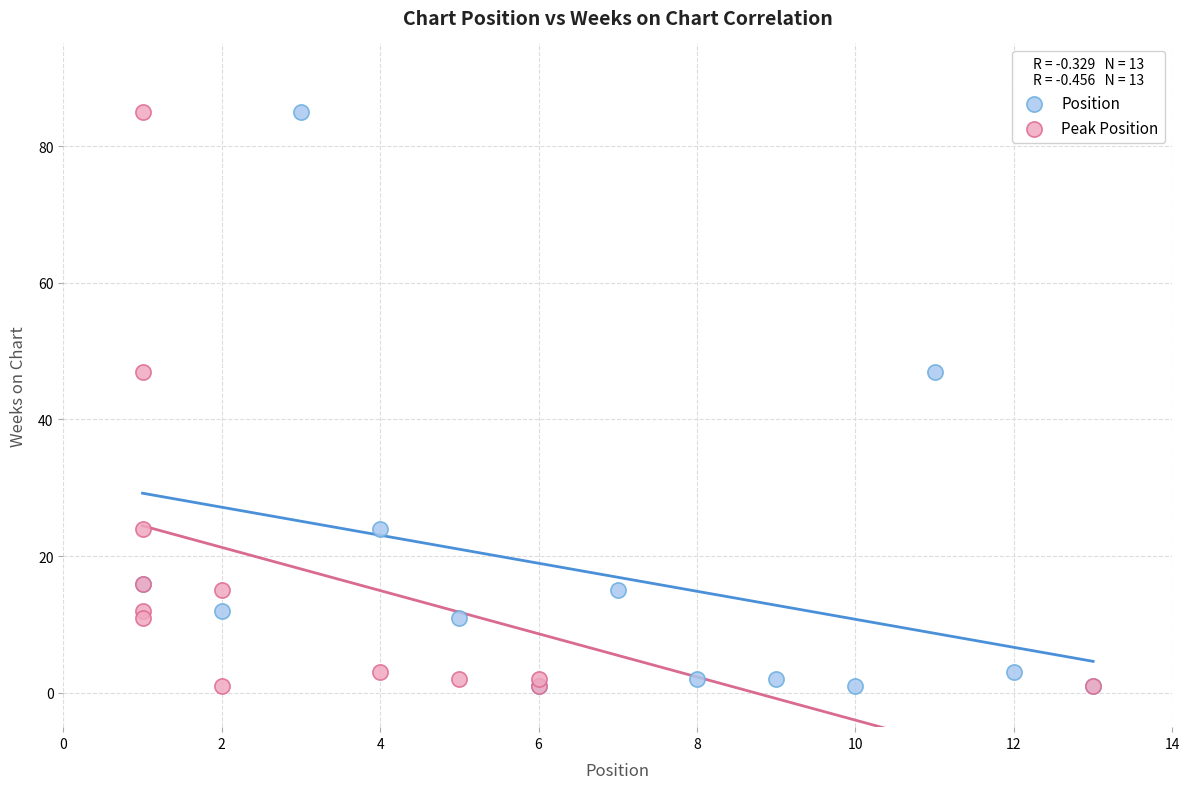

What are all the series names shown in the legend?

Position, Peak Position